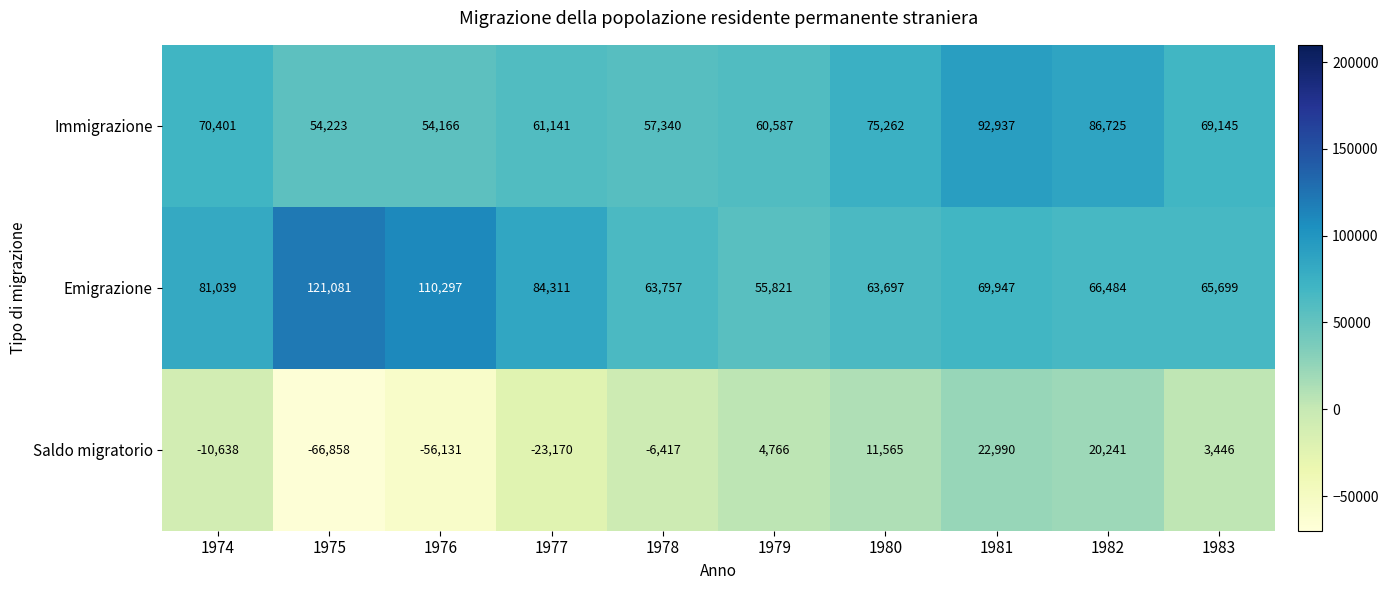

Read the Immigrazione value at 1977.

61141